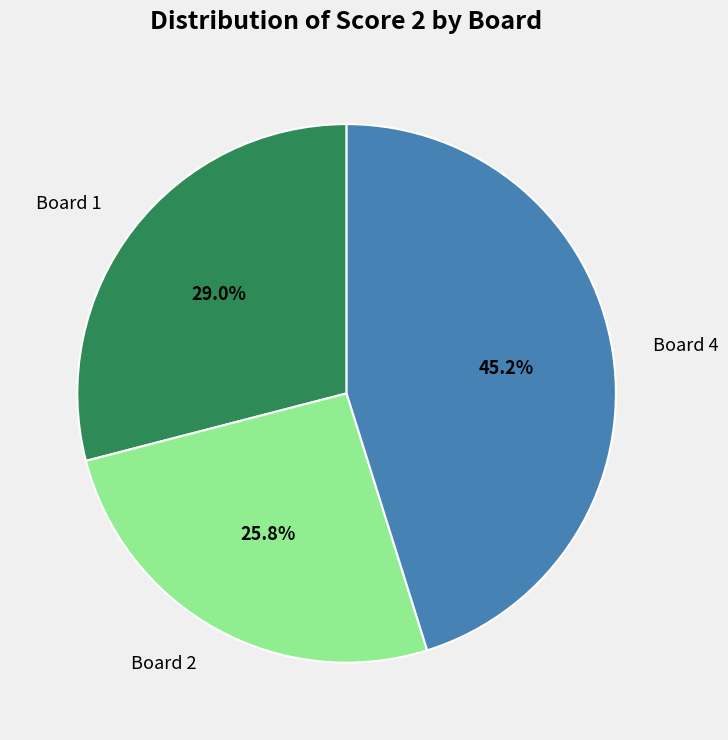

Between Board 1 and Board 2, which is larger?

Board 1